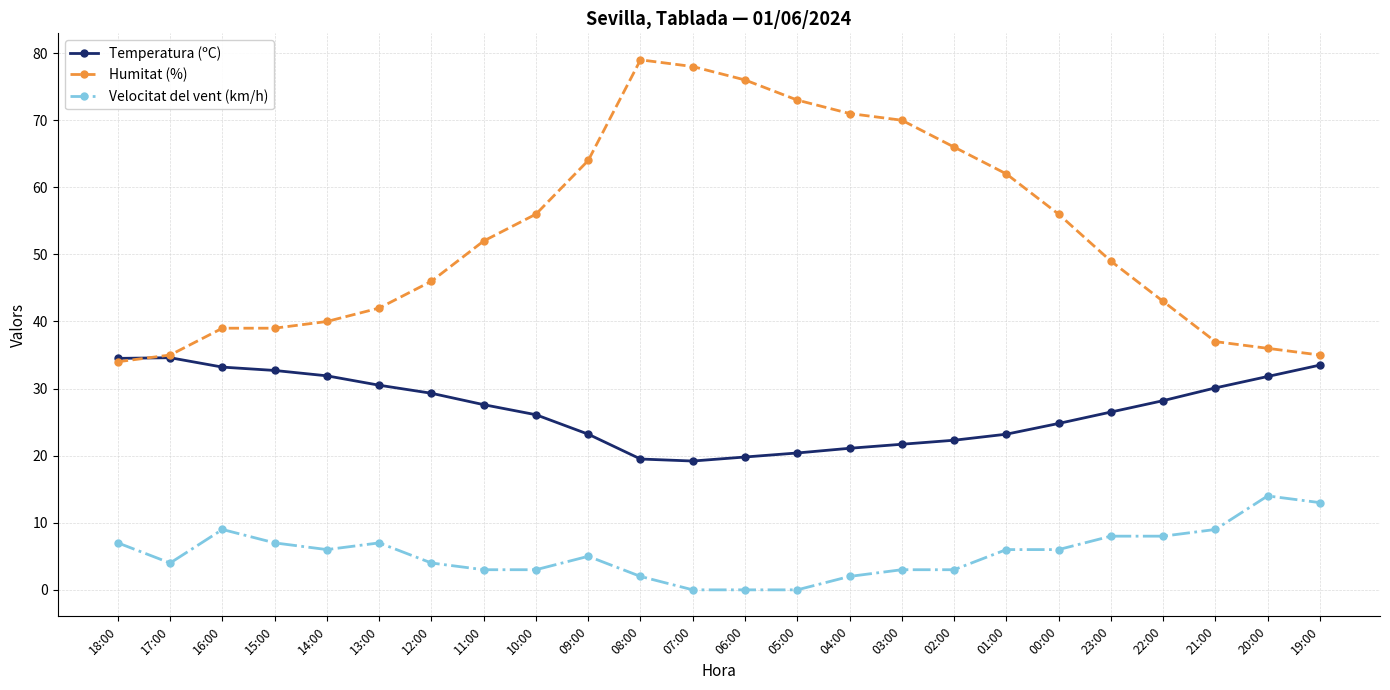

What is the difference between the Temperatura (ºC) values at 16:00 and 20:00?

1.4